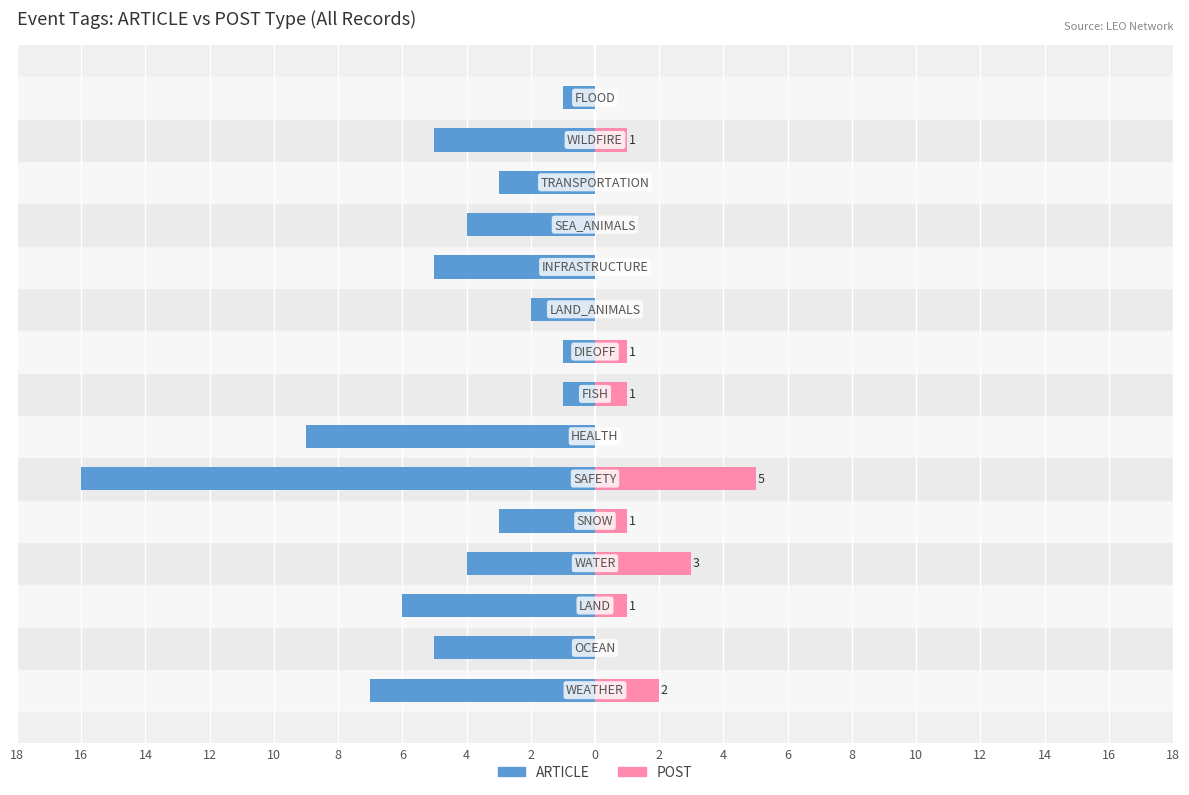

The ARTICLE series shows -22 at 12. True or false?

False